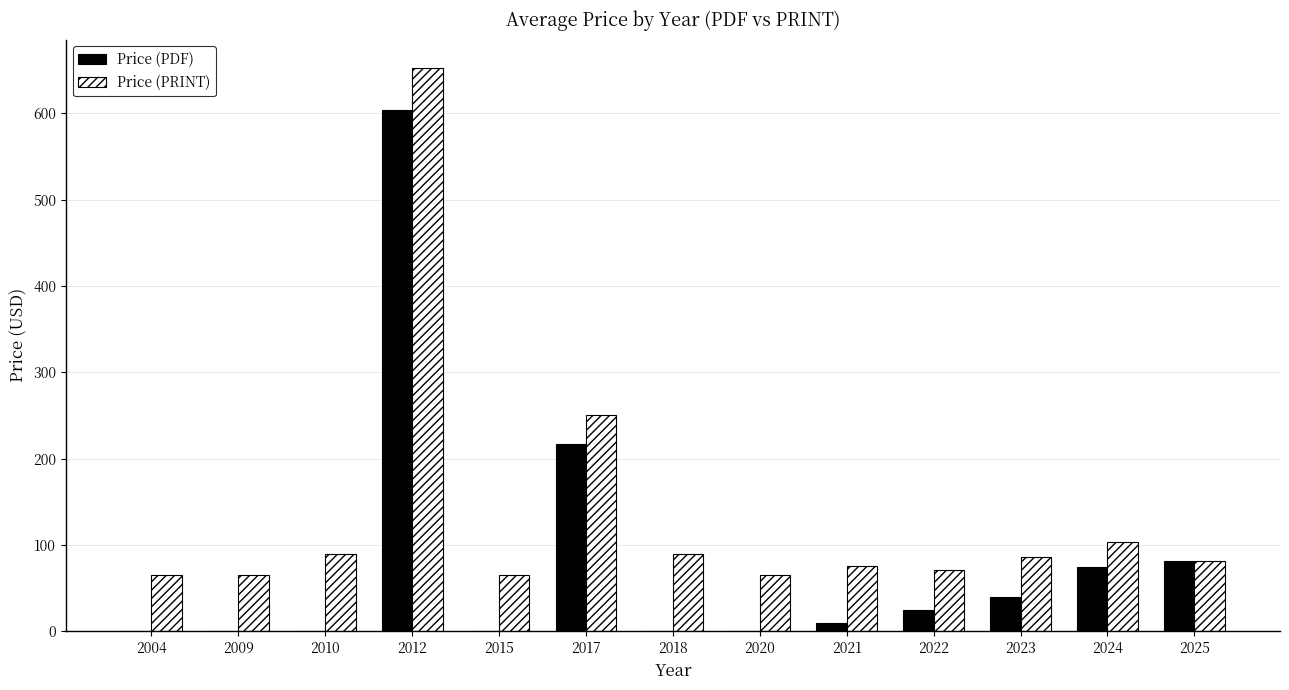

Read the Price (PRINT) value at 2018.

89.0